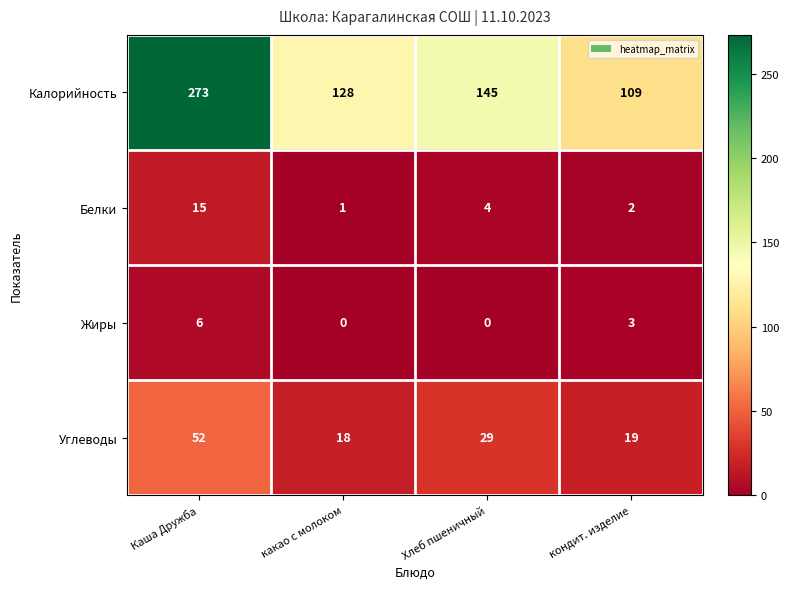

At which category is the sum across all series the highest?

Каша Дружба